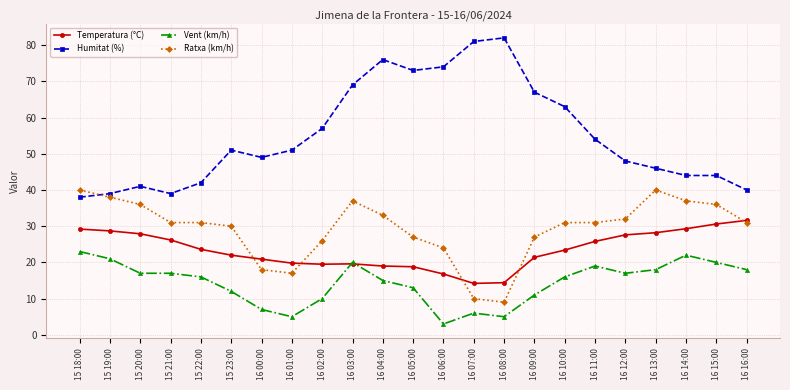

What is the difference between the highest and lowest values at 16 05:00?

60.0